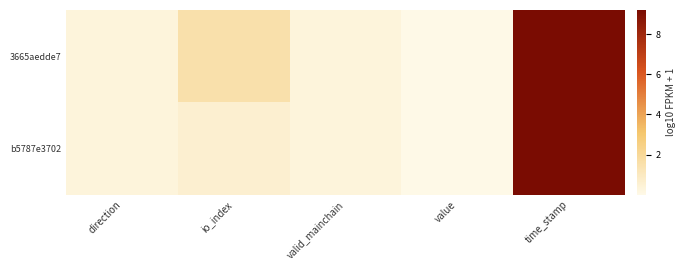

Reading right to left, list all the values displayed in this chart.

3665aedde7: time_stamp=9.2	value=0.0	valid_mainchain=0.3	io_index=1.5	direction=0.3
b5787e3702: time_stamp=9.2	value=0.0	valid_mainchain=0.3	io_index=0.6	direction=0.3